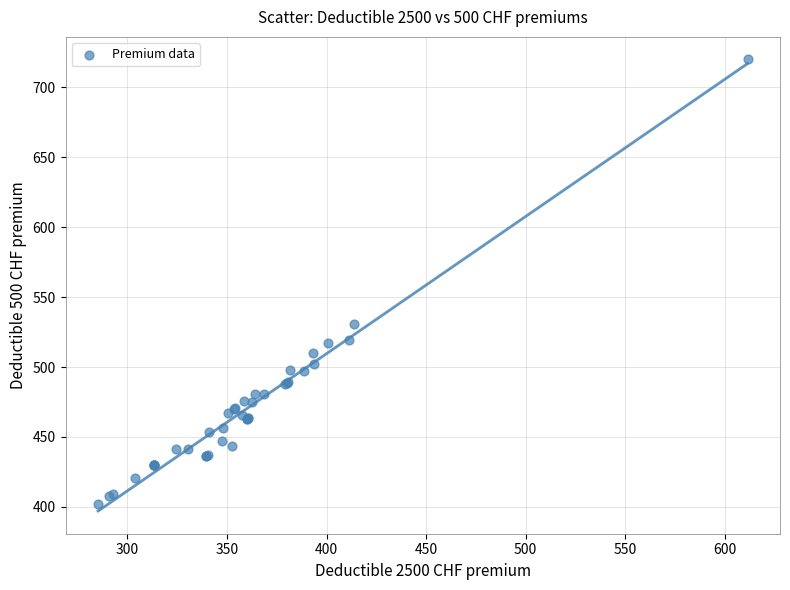

What Y value in the scatter plot is closest to 560?

530.6